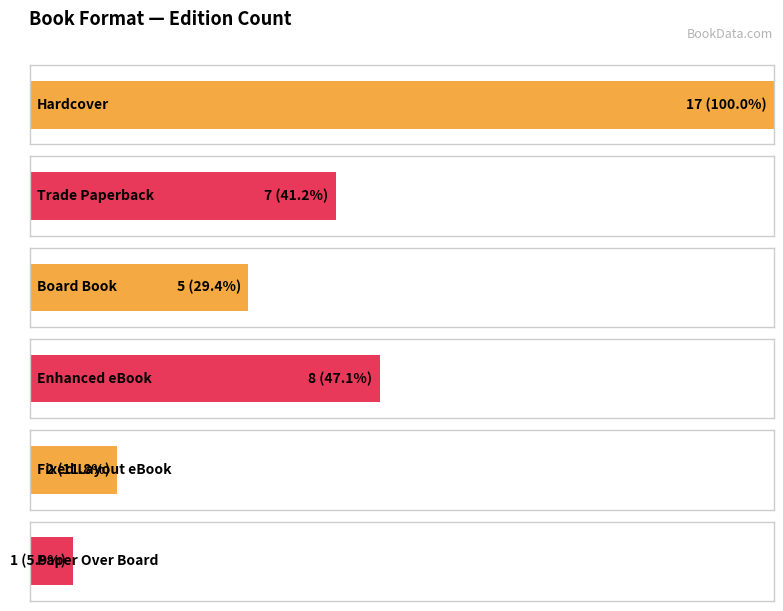

List the labels in order of value, smallest first.

Paper Over Board, Fixed Layout eBook, Board Book, Trade Paperback, Enhanced eBook, Hardcover